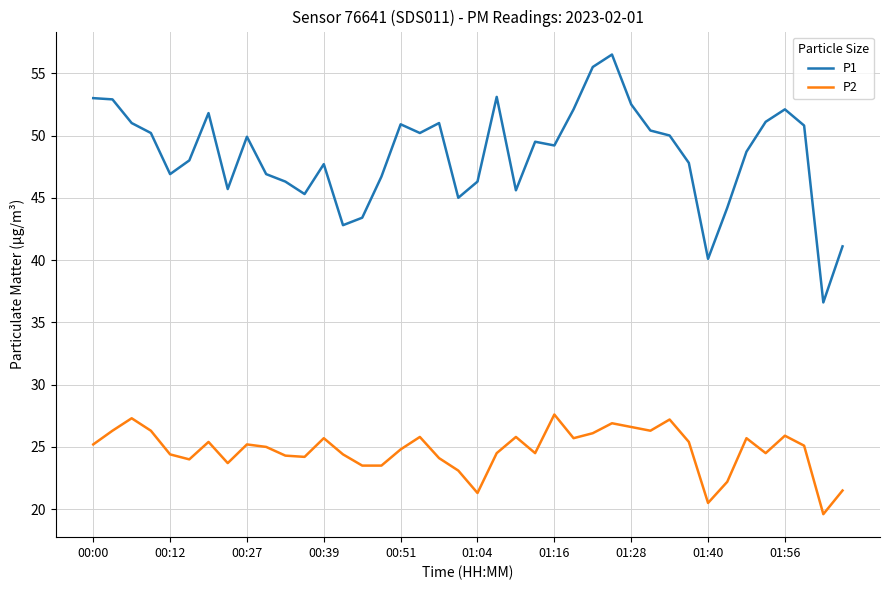

Which series has the largest total across all categories?

P1